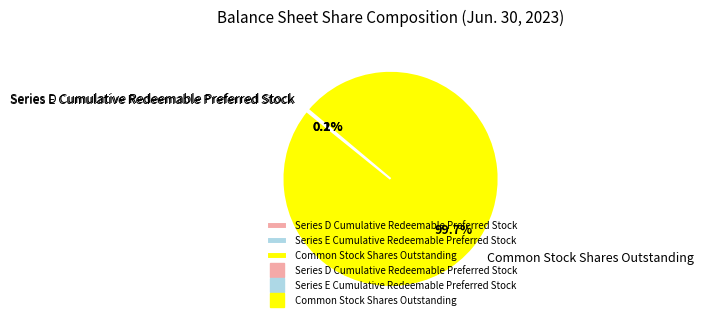

Is there a majority slice in this chart?

Yes